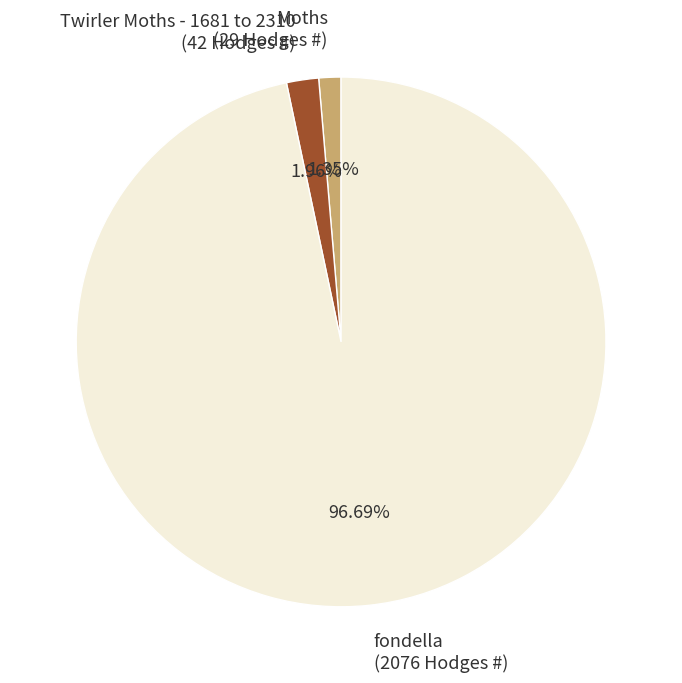

Does fondella represent more than half of the total?

Yes